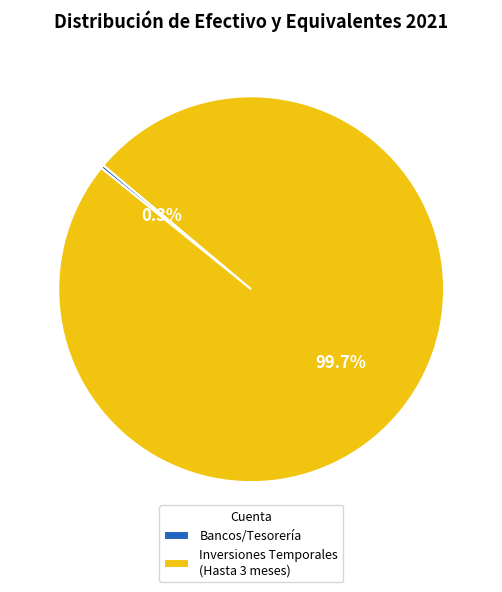

How many segments does this pie chart have?

2